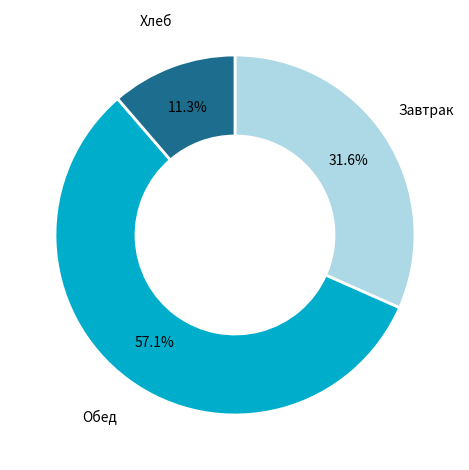

Is there a majority slice in this chart?

Yes